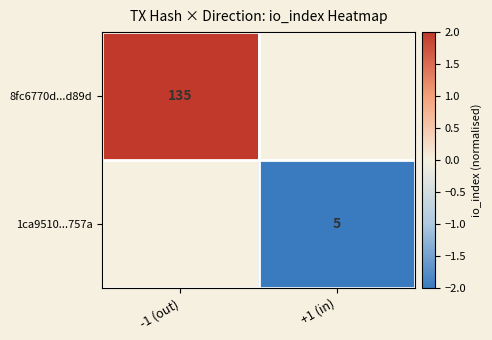

Is it true that 8fc6770d...d89d equals 135 at -1 (out)?

True